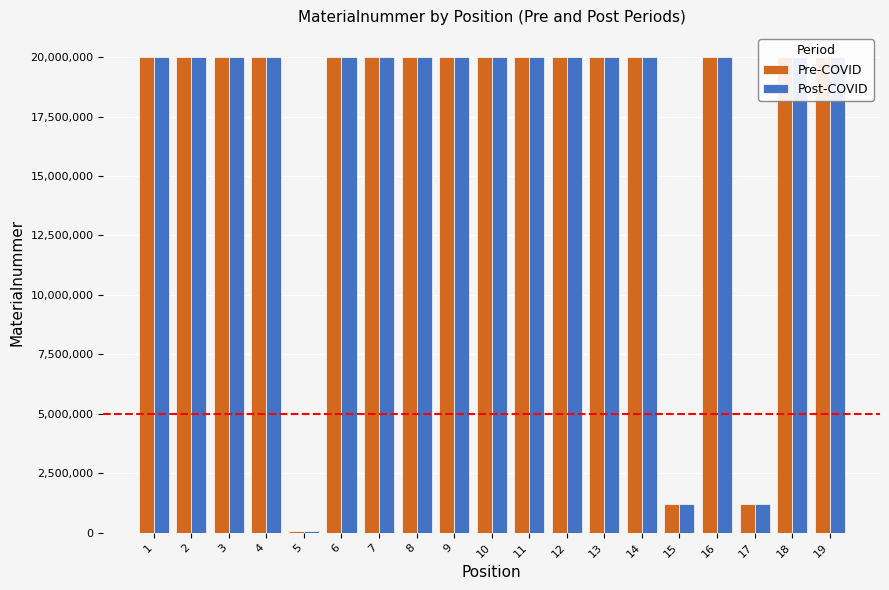

What is the greatest value displayed?

20009123